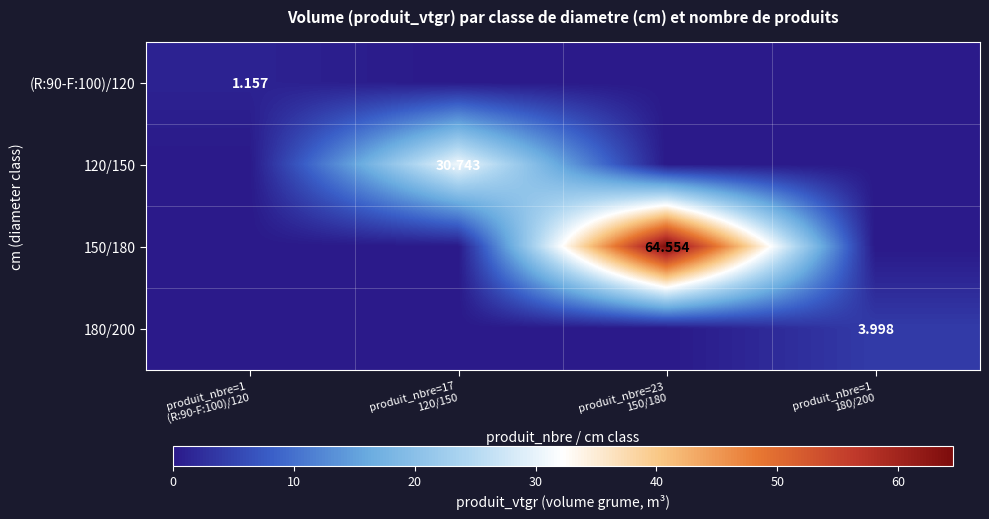

True or false: 120/150 has a value of 0.0 at produit_nbre=1 (R:90-F:100)/120.

True